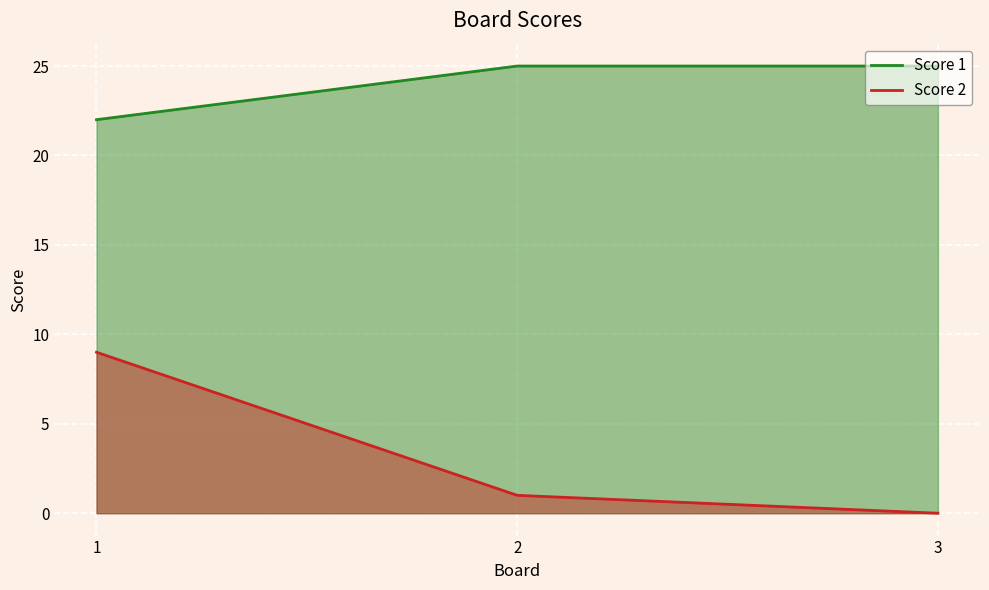

What is the total value across all series at 3?

25